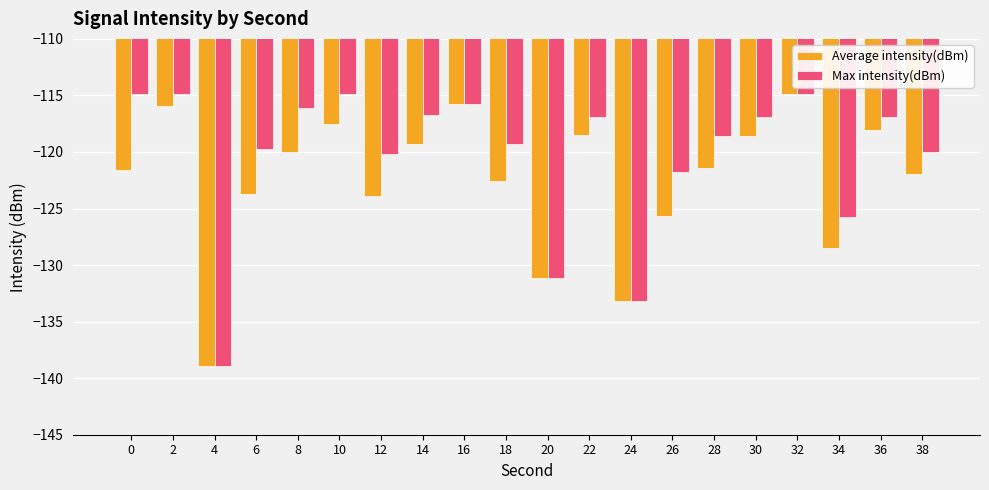

What are all the series names shown in the legend?

Average intensity(dBm), Max intensity(dBm)